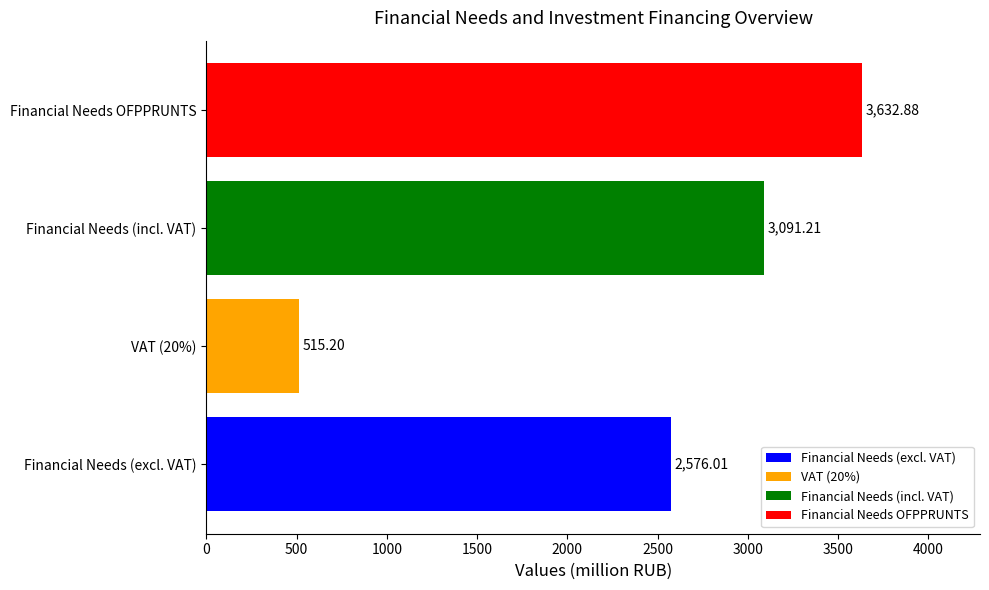

Rank the categories by value from highest to lowest.

Financial Needs OFPPRUNTS, Financial Needs (incl. VAT), Financial Needs (excl. VAT), VAT (20%)